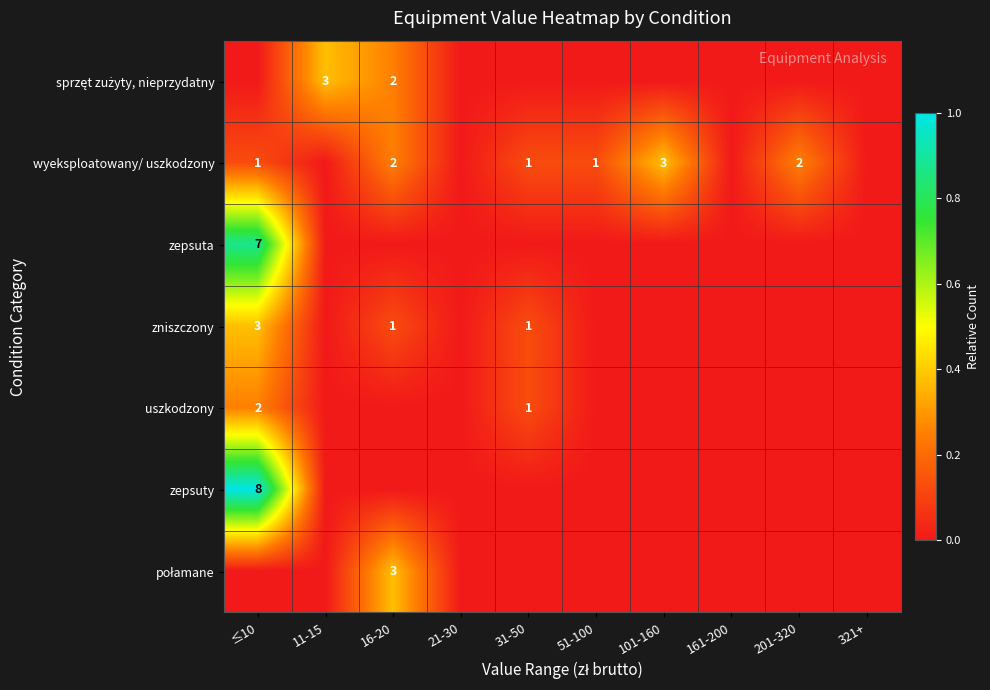

The value of wyeksploatowany/ uszkodzony at ≤10 is 1. True or false?

True